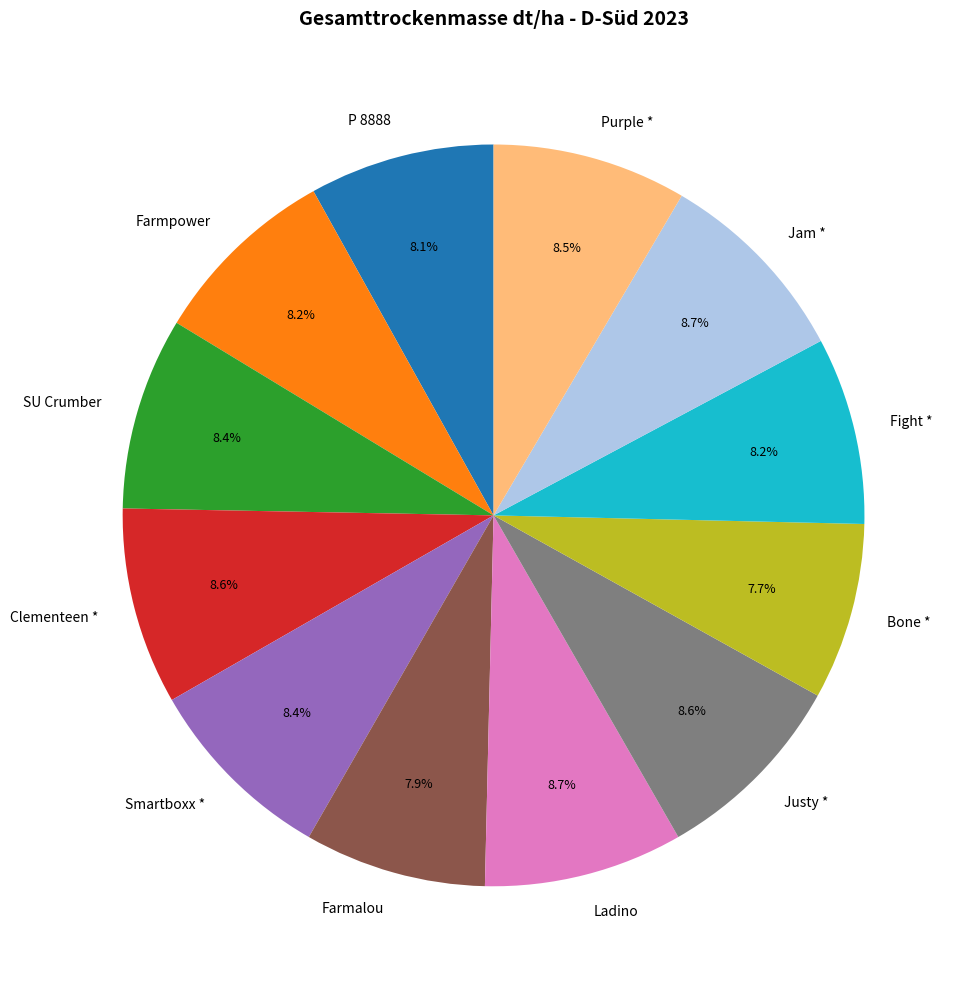

True or false: Justy * accounts for 9% of the total.

True